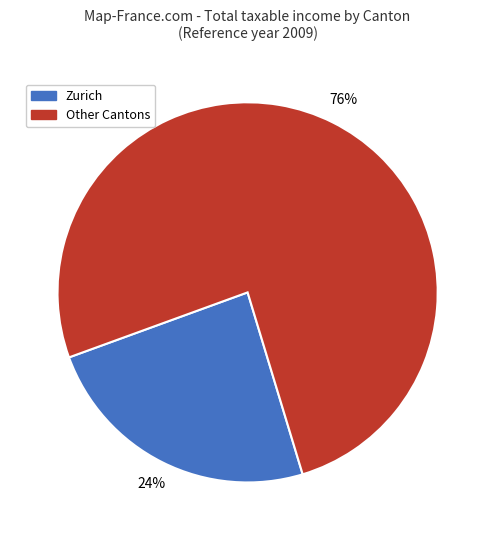

Does any single category account for the majority?

Yes